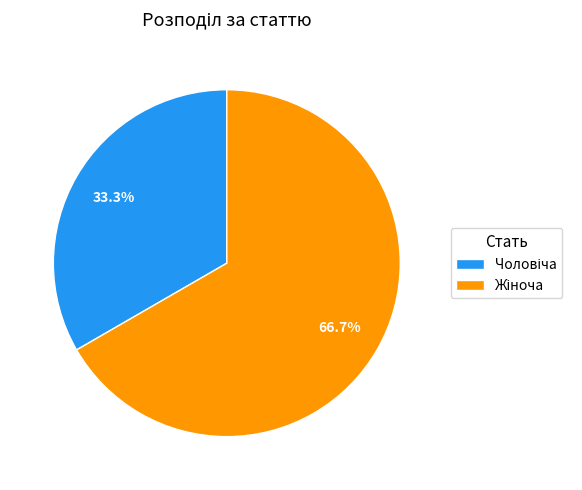

Does any single category account for the majority?

Yes